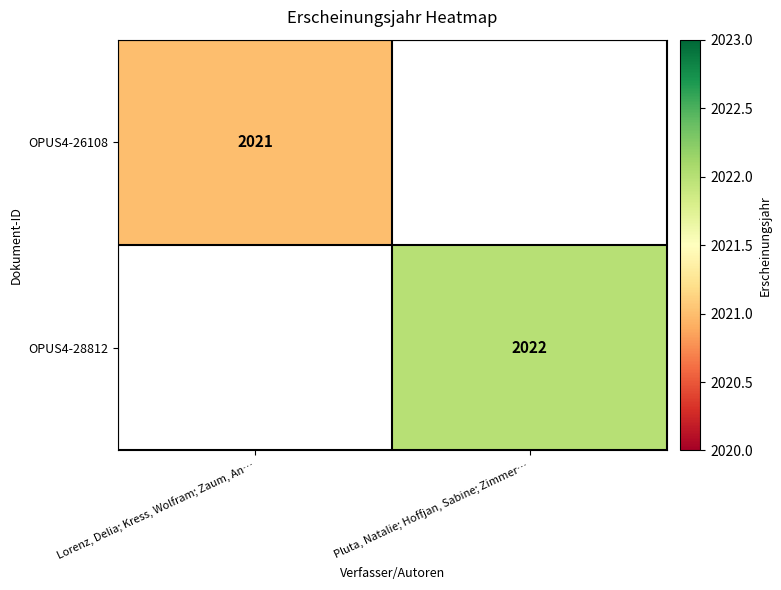

Is it true that OPUS4-28812 equals 3534 at Pluta, Natalie; Hoffjan, Sabine; Zimmer…?

False